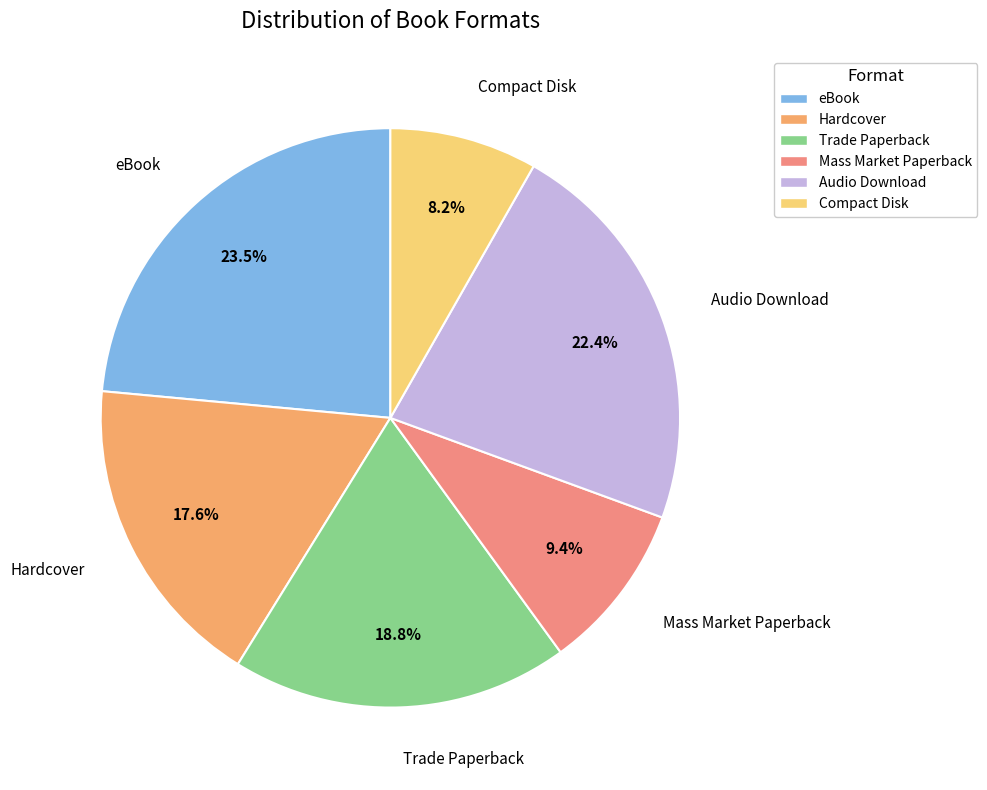

Between Hardcover and Compact Disk, which is larger?

Hardcover